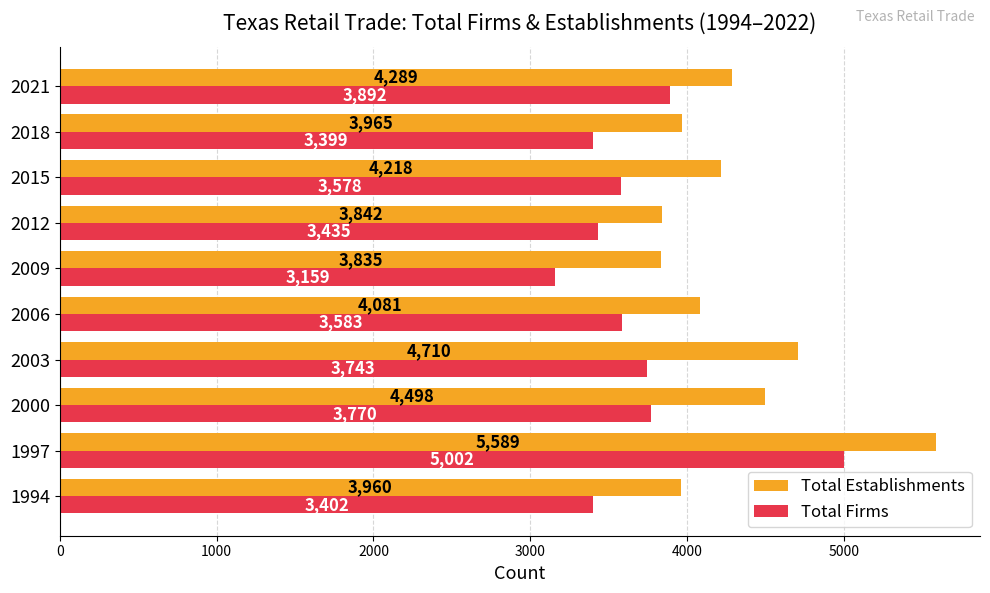

Which series changed the most between 2000 and 2003?

Total Establishments